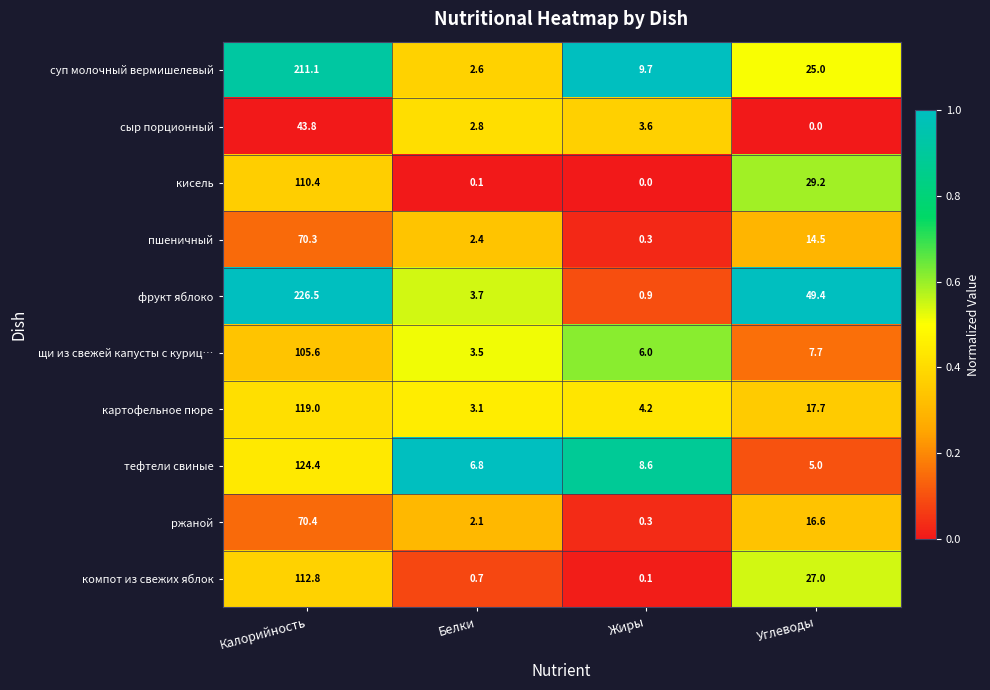

What is the sum of the фрукт яблоко values at Калорийность and Белки?

230.2